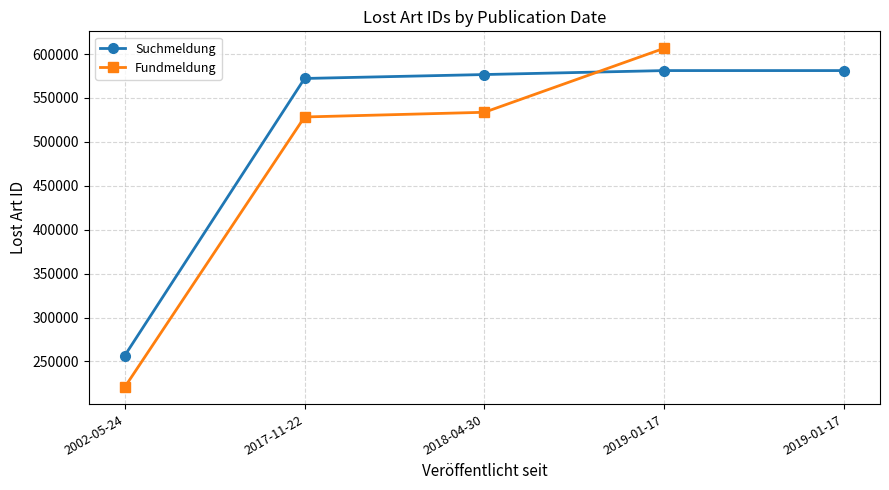

Is it true that Suchmeldung equals 572196 at 2017-11-22?

True